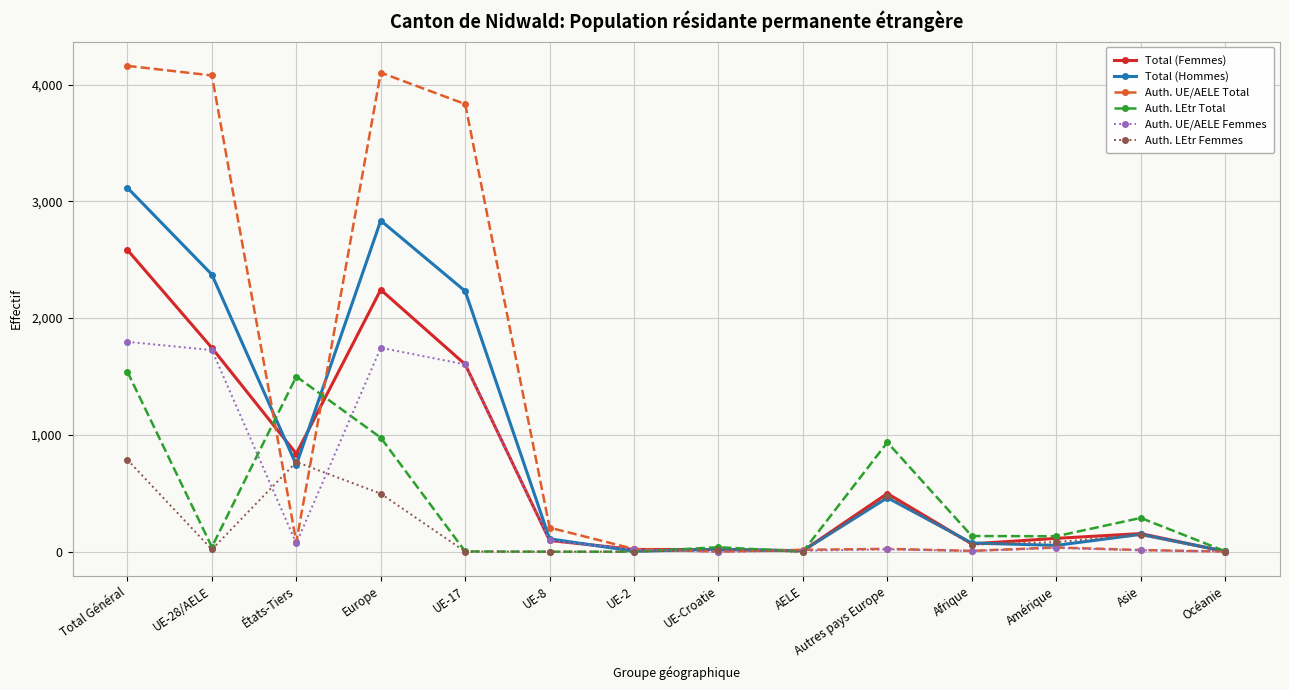

List the series in order of their peak value, lowest first.

Auth. LEtr Femmes, Auth. LEtr Total, Auth. UE/AELE Femmes, Total (Femmes), Total (Hommes), Auth. UE/AELE Total